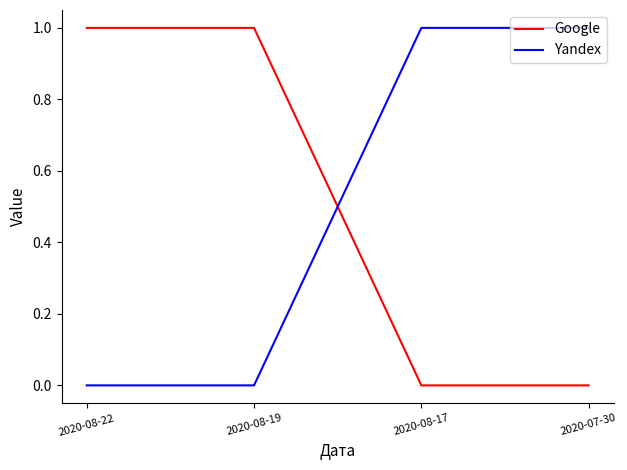

How many lines are shown in the chart?

2